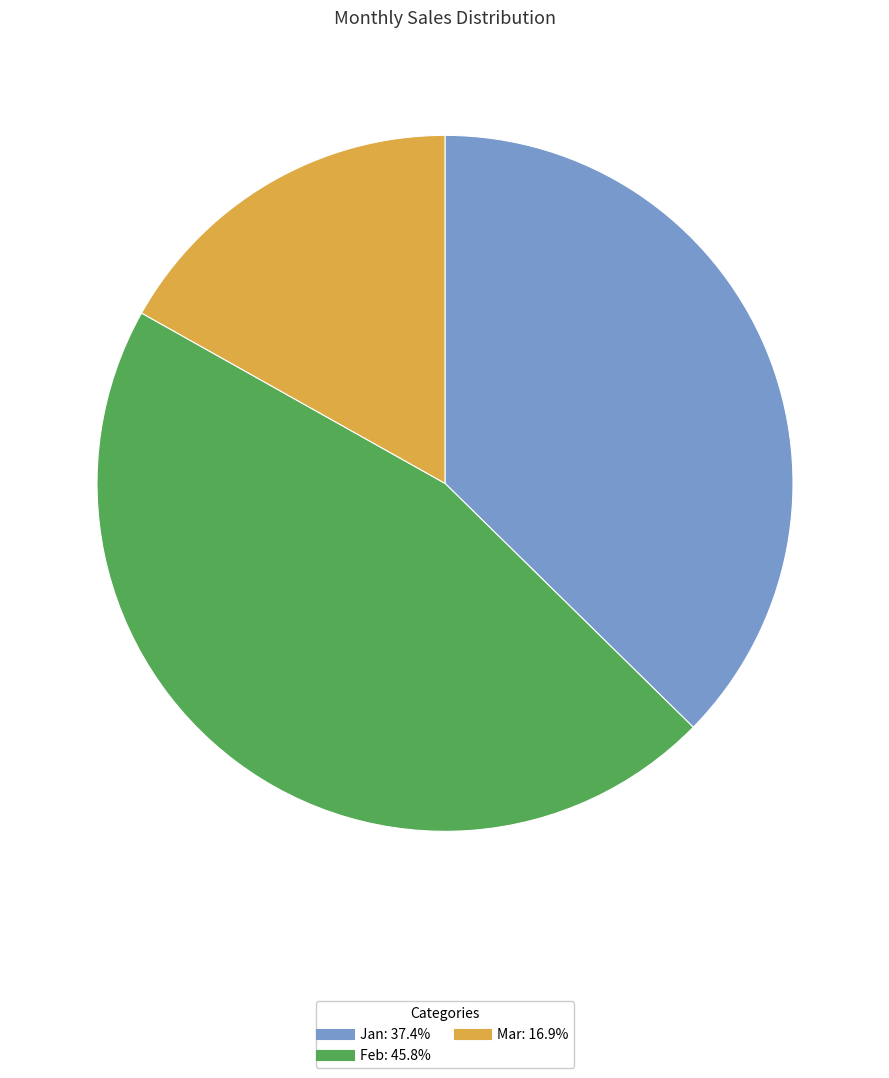

Does any single category account for the majority?

No